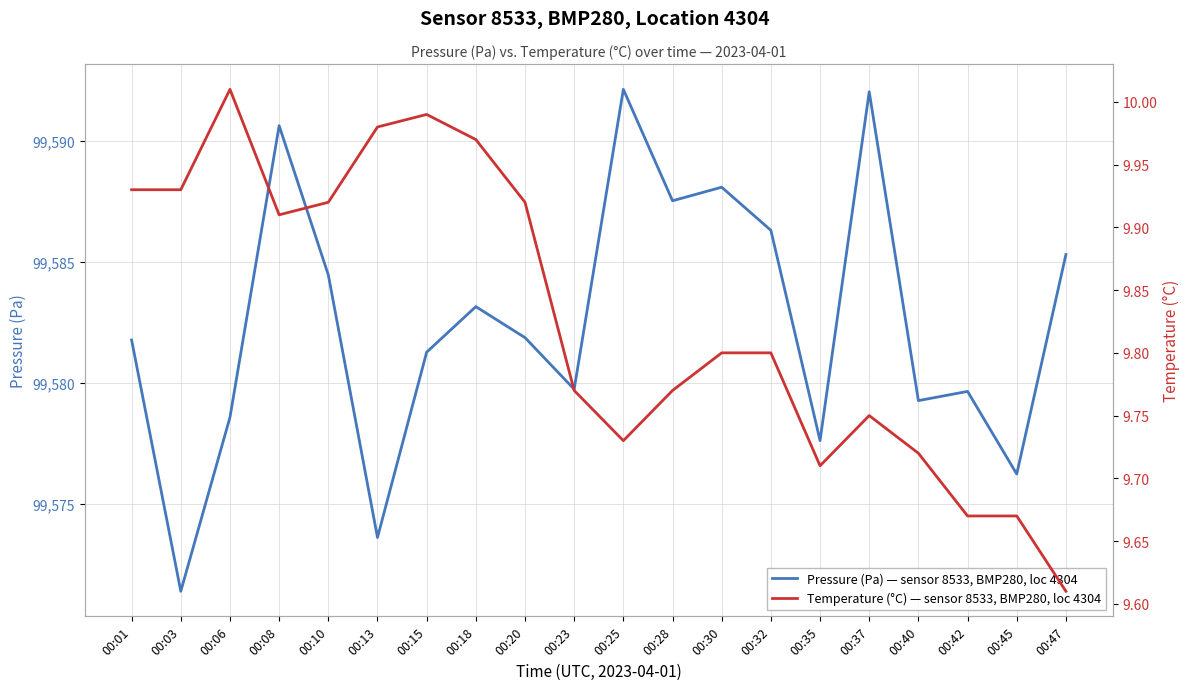

What is the value of the Temperature (°C) — sensor 8533, BMP280, loc 4304 point at the 16th from the left?

9.8